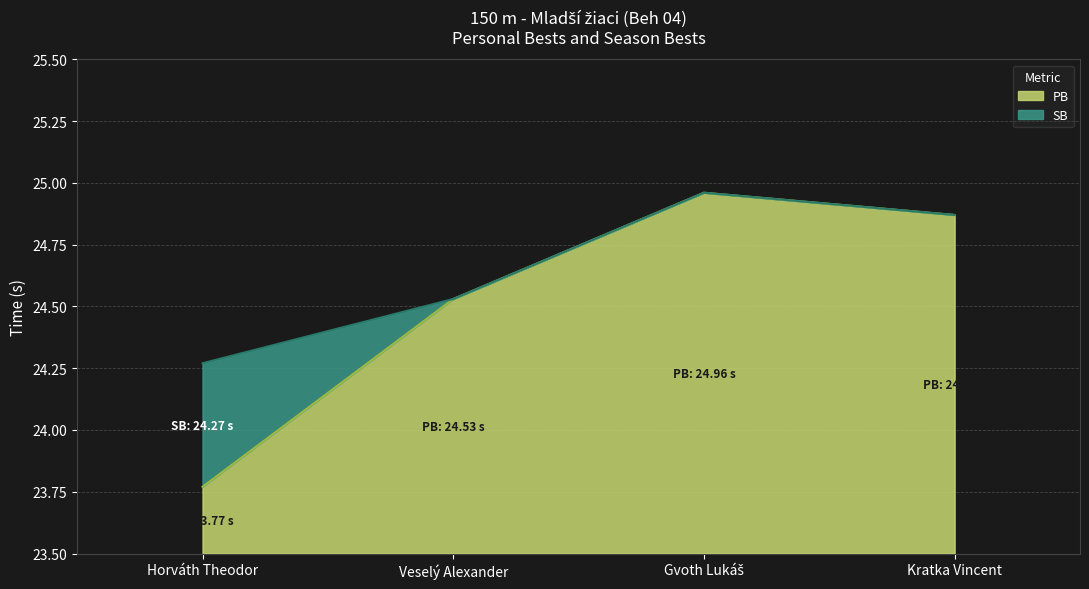

At which category is the sum across all series the highest?

Gvoth Lukáš